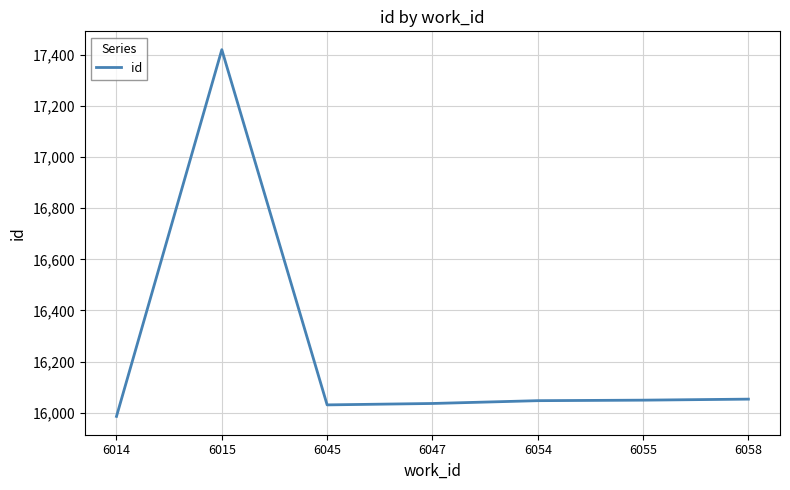

Where is the first local maximum?

6015